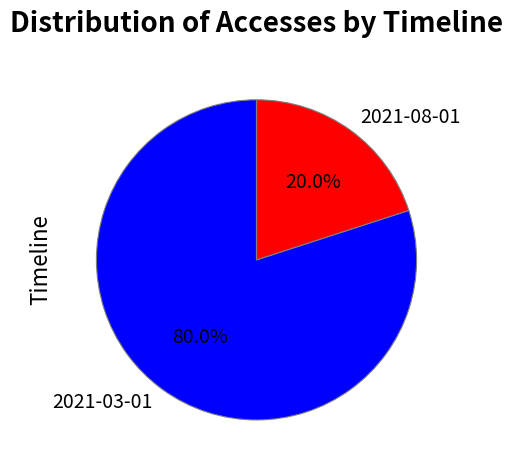

How much of the chart is everything except 2021-08-01?

80.0%